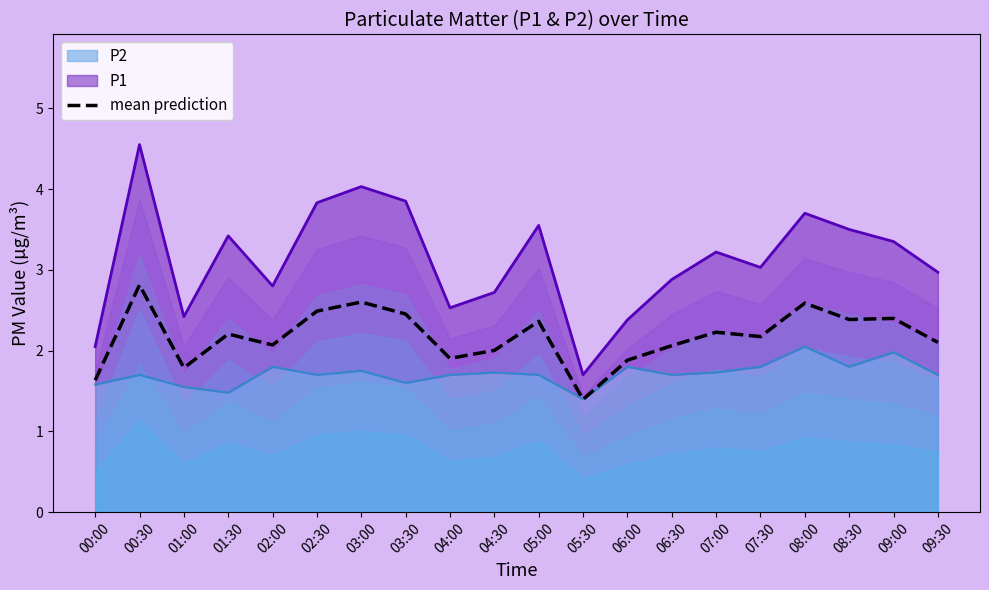

What is the approximate value at 00:00?

1.6